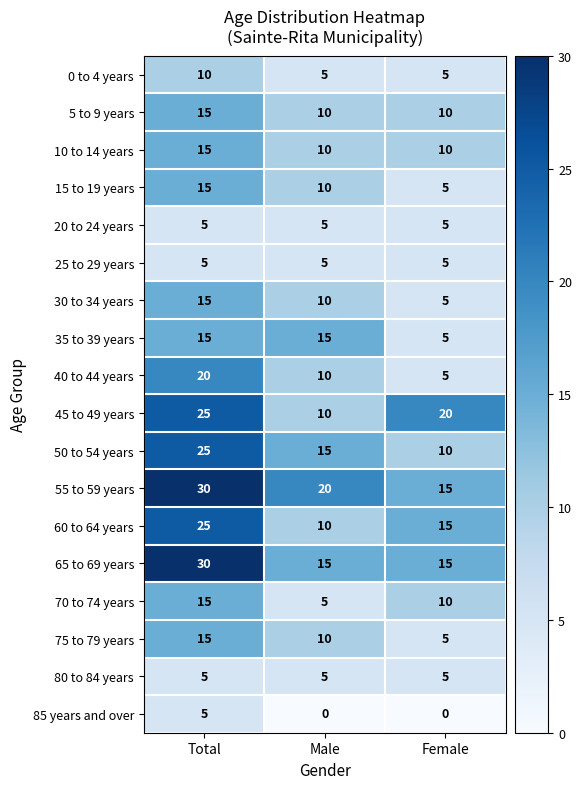

What is the sum of all 45 to 49 years values?

55